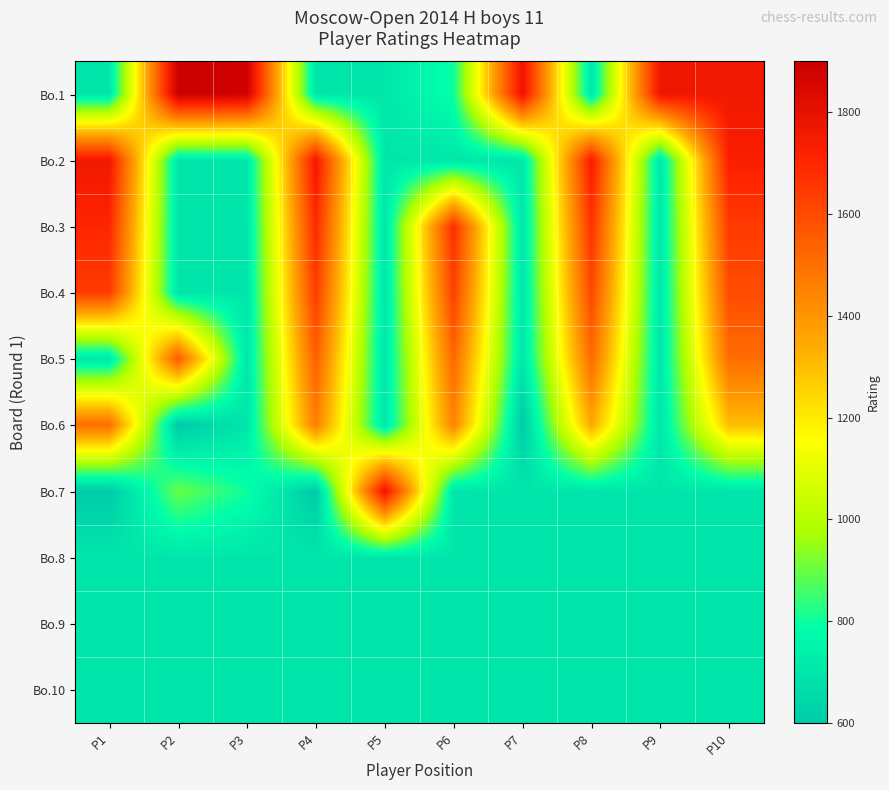

What is the total value across all series at P2?

9150